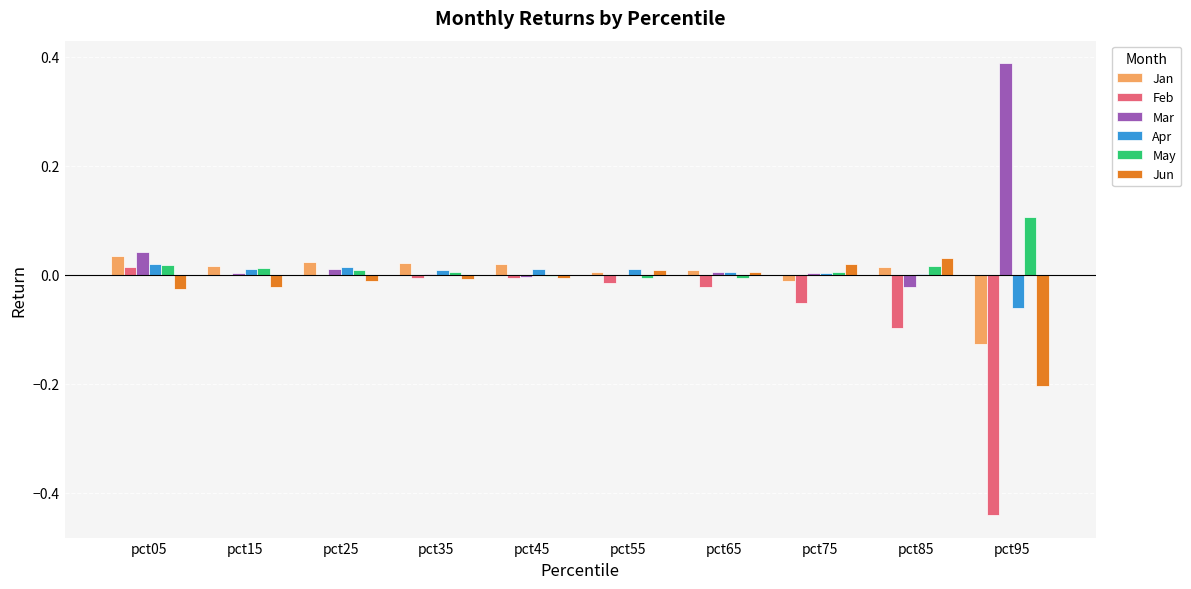

Is the value of Jun at pct85 greater than the value of Feb at pct35?

Yes